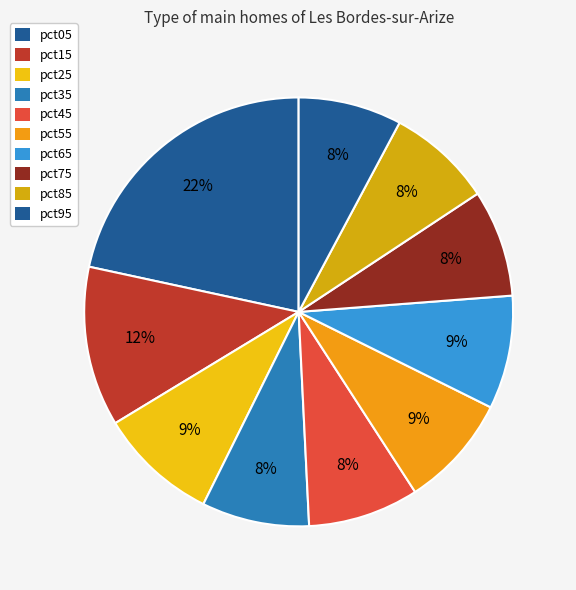

The pct75 slice represents 1% of the pie. True or false?

False